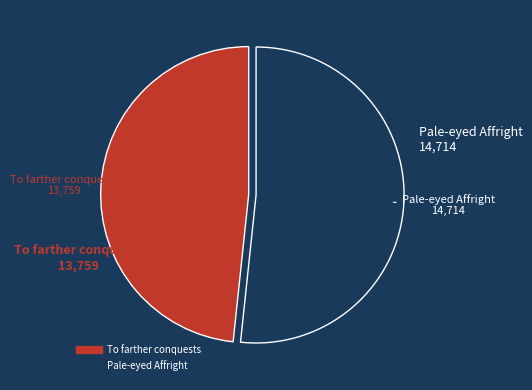

Which category has the biggest portion of the pie?

Pale-eyed Affright